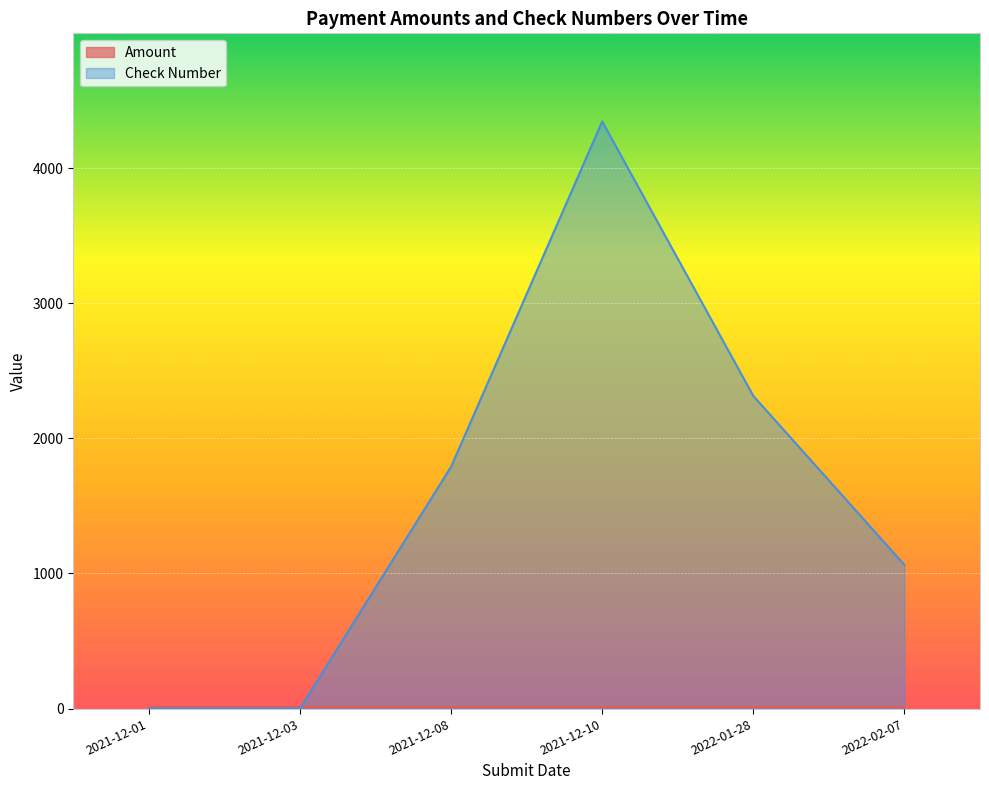

The value of Check Number at 2022-01-28 is 2314. True or false?

True